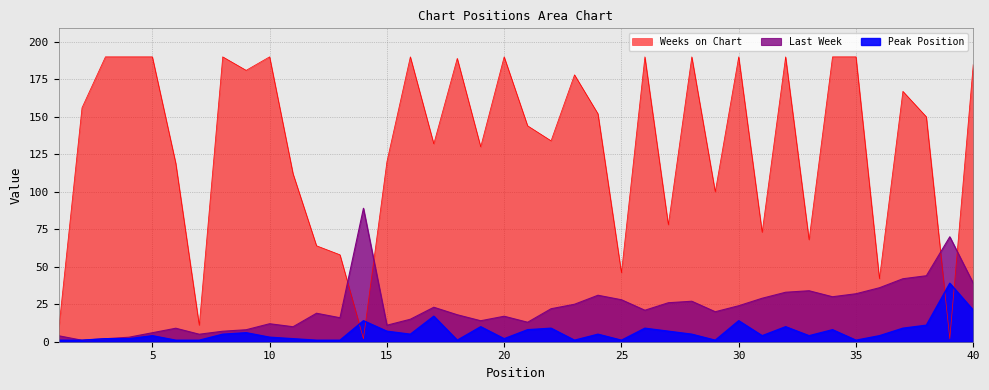

How many distinct data groups are displayed?

3